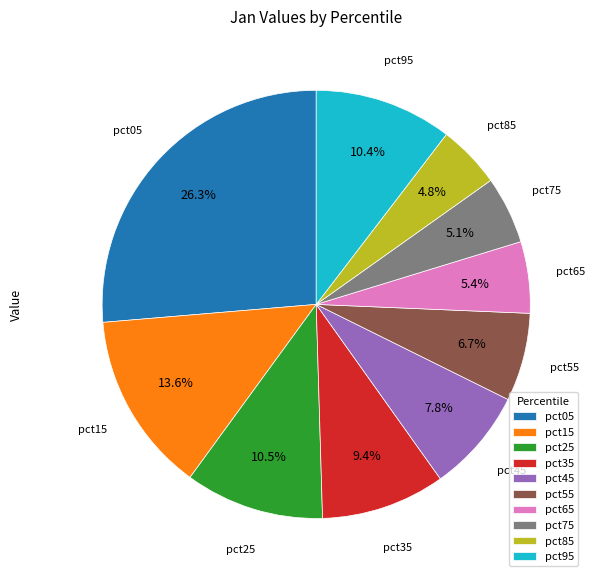

The pct25 slice represents 17% of the pie. True or false?

False